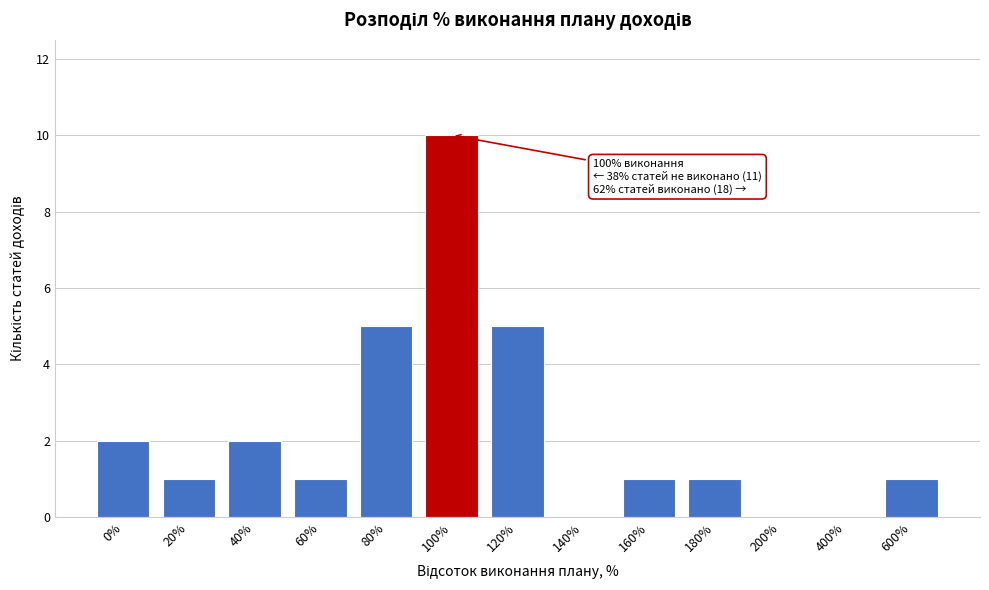

Reading left to right, extract all data points from this chart.

0%=2	20%=1	40%=2	60%=1	80%=5	100%=10	120%=5	140%=0	160%=1	180%=1	200%=0	400%=0	600%=1